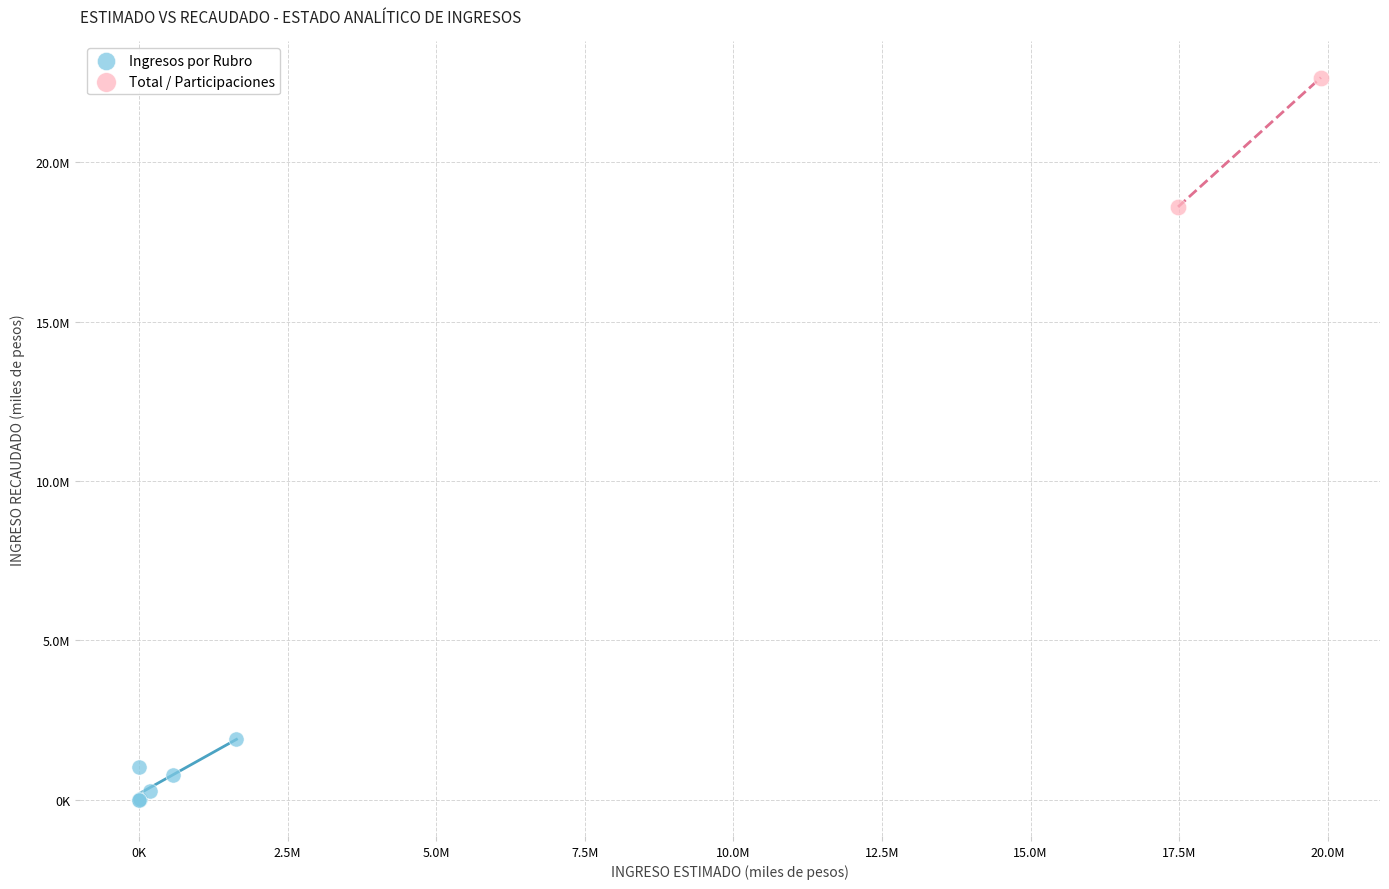

Which series contains the highest Y value?

Total / Participaciones